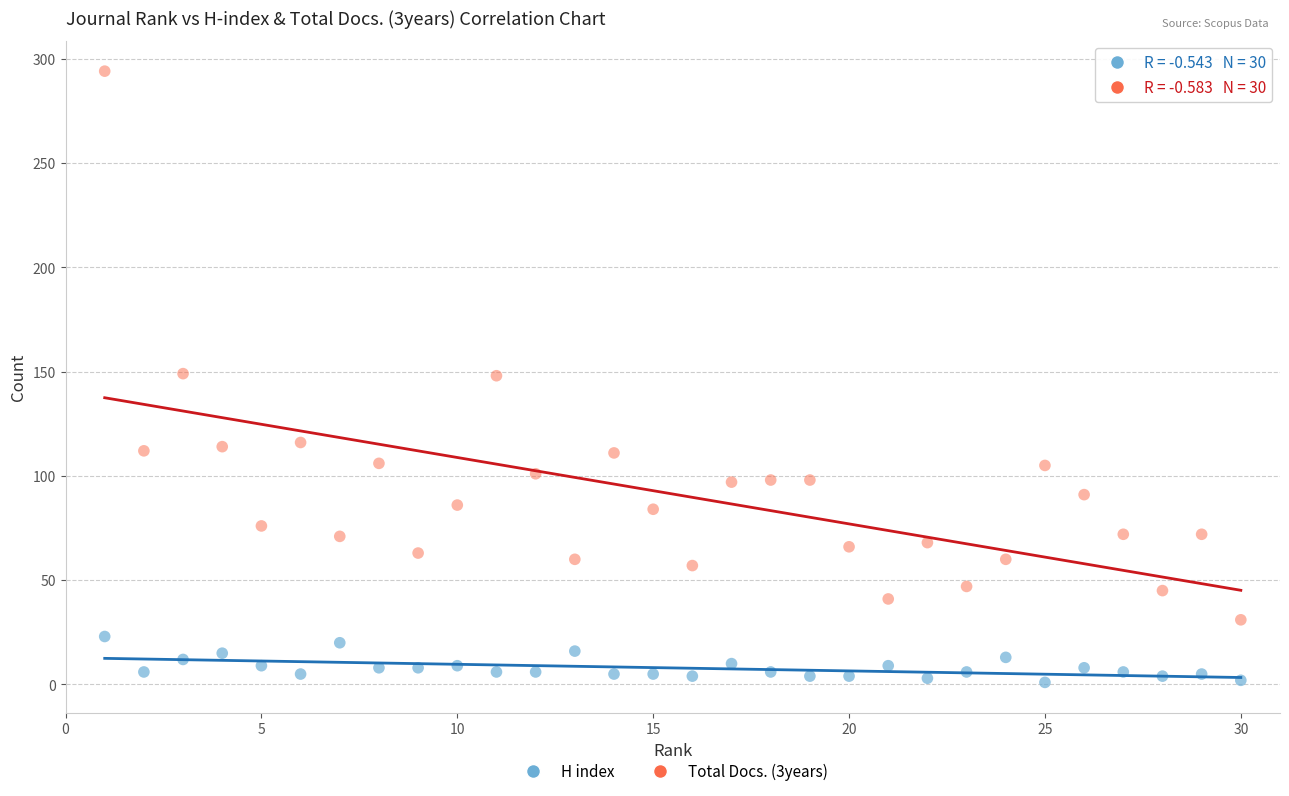

Across all data points, what is the range of Y values (max minus min)?

293